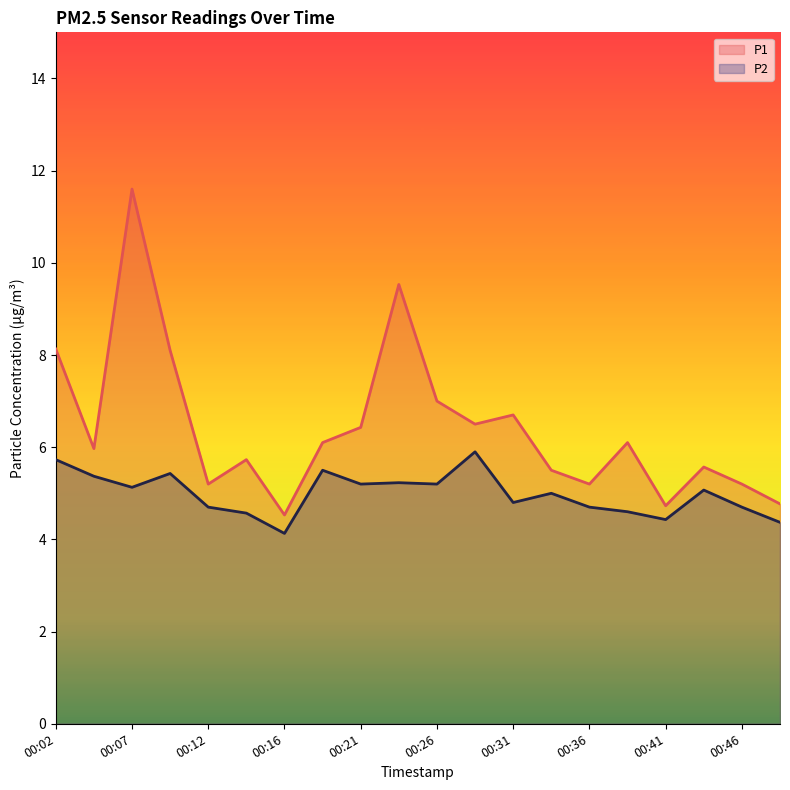

Between 00:07 and 00:48, which is larger?

00:07